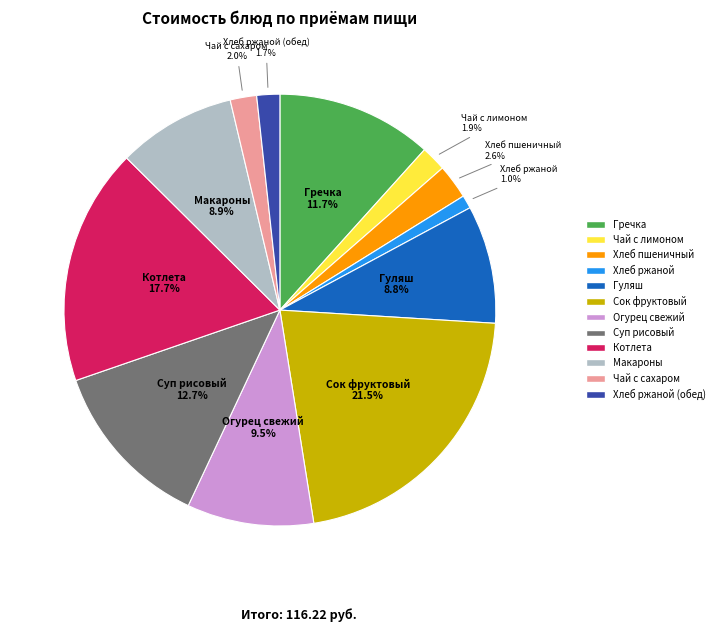

Which category has the smallest portion of the pie?

Хлеб ржаной